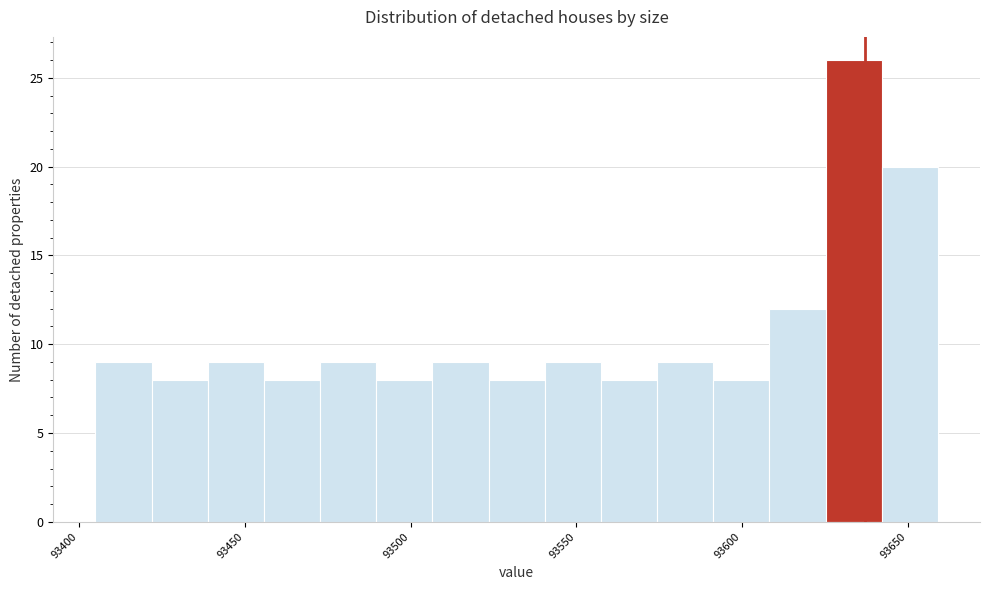

Read against the x-axis, roughly where is the centre of the tallest bar?

93635